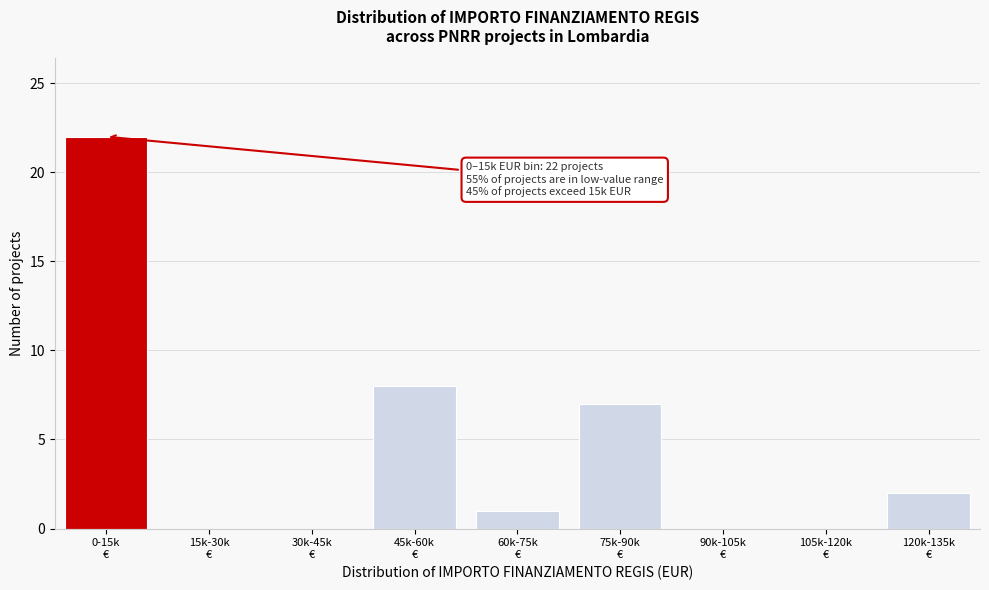

What is the maximum value shown in the chart?

22